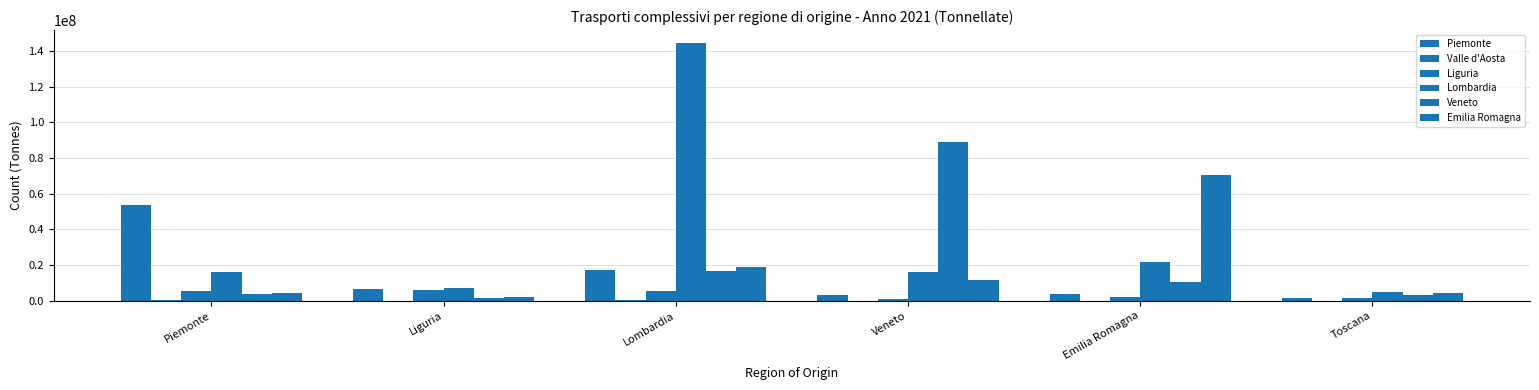

What is the difference between the Piemonte values at Lombardia and Emilia Romagna?

13488678.1